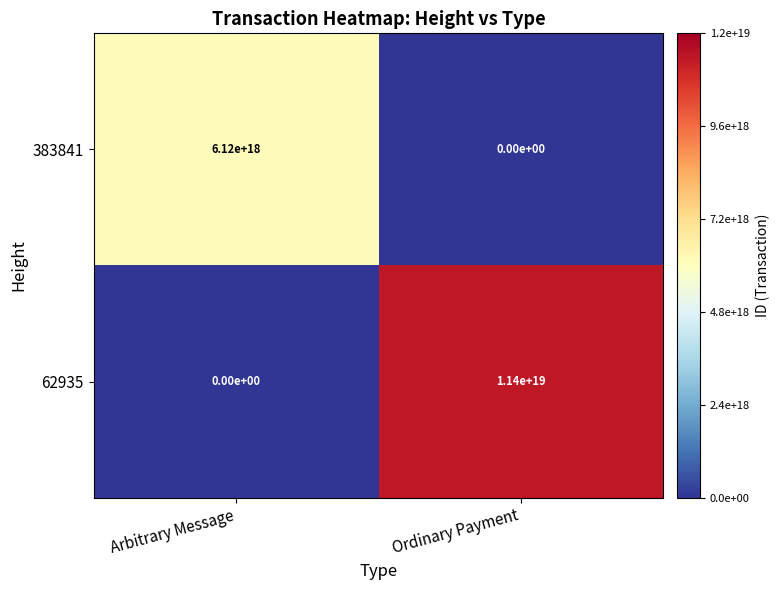

Between Arbitrary Message and Ordinary Payment, which series saw the biggest shift?

62935